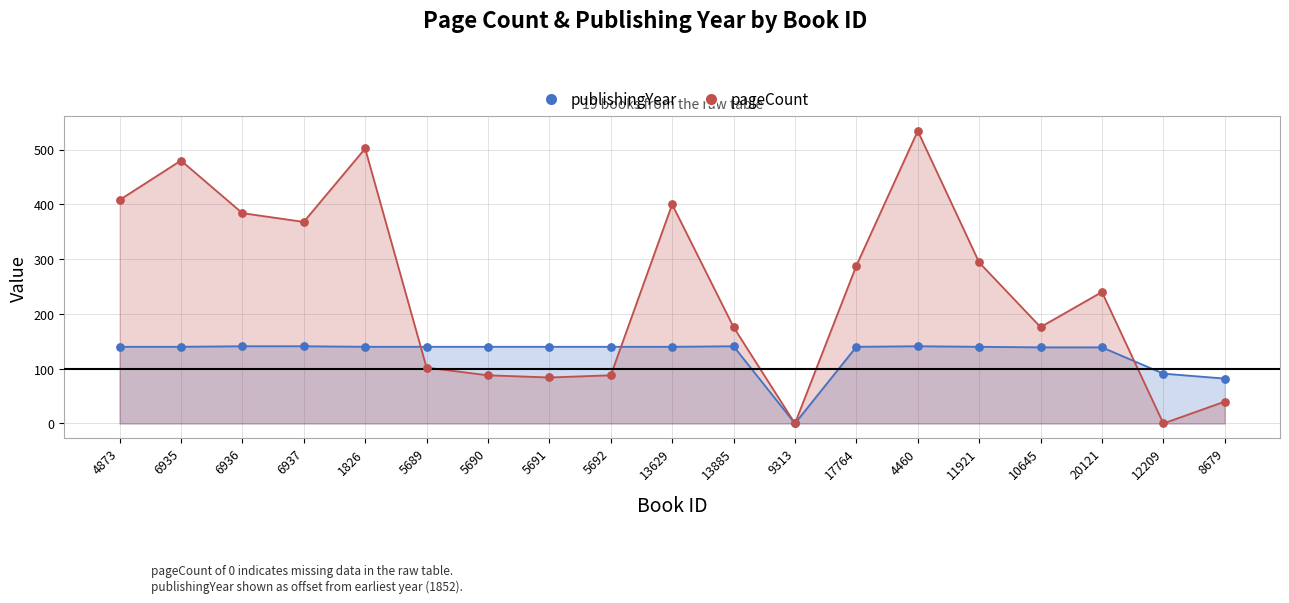

Which series has the largest total across all categories?

pageCount